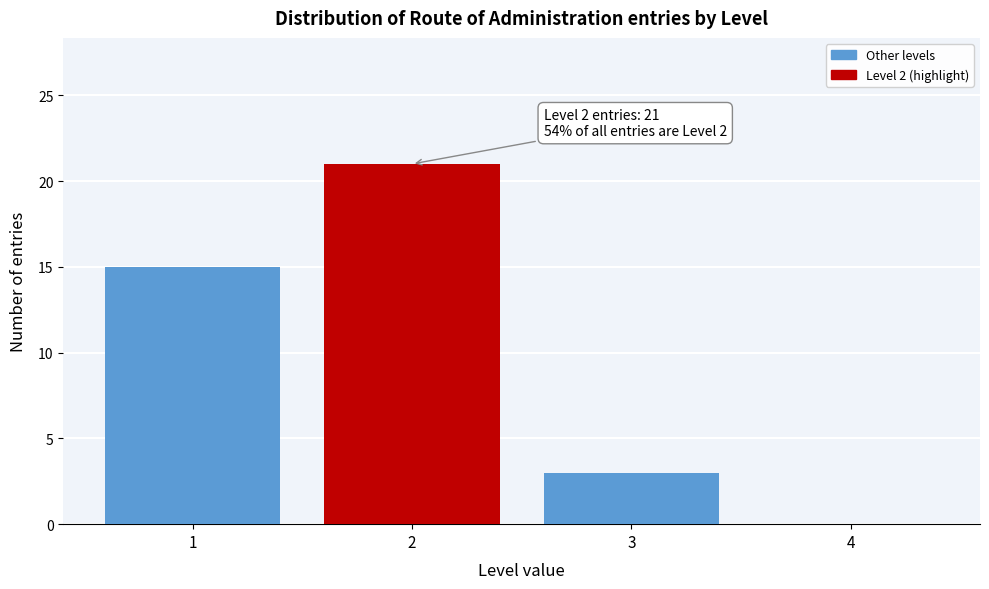

Reading right to left, list all the values displayed in this chart.

4=0	3=3	2=21	1=15